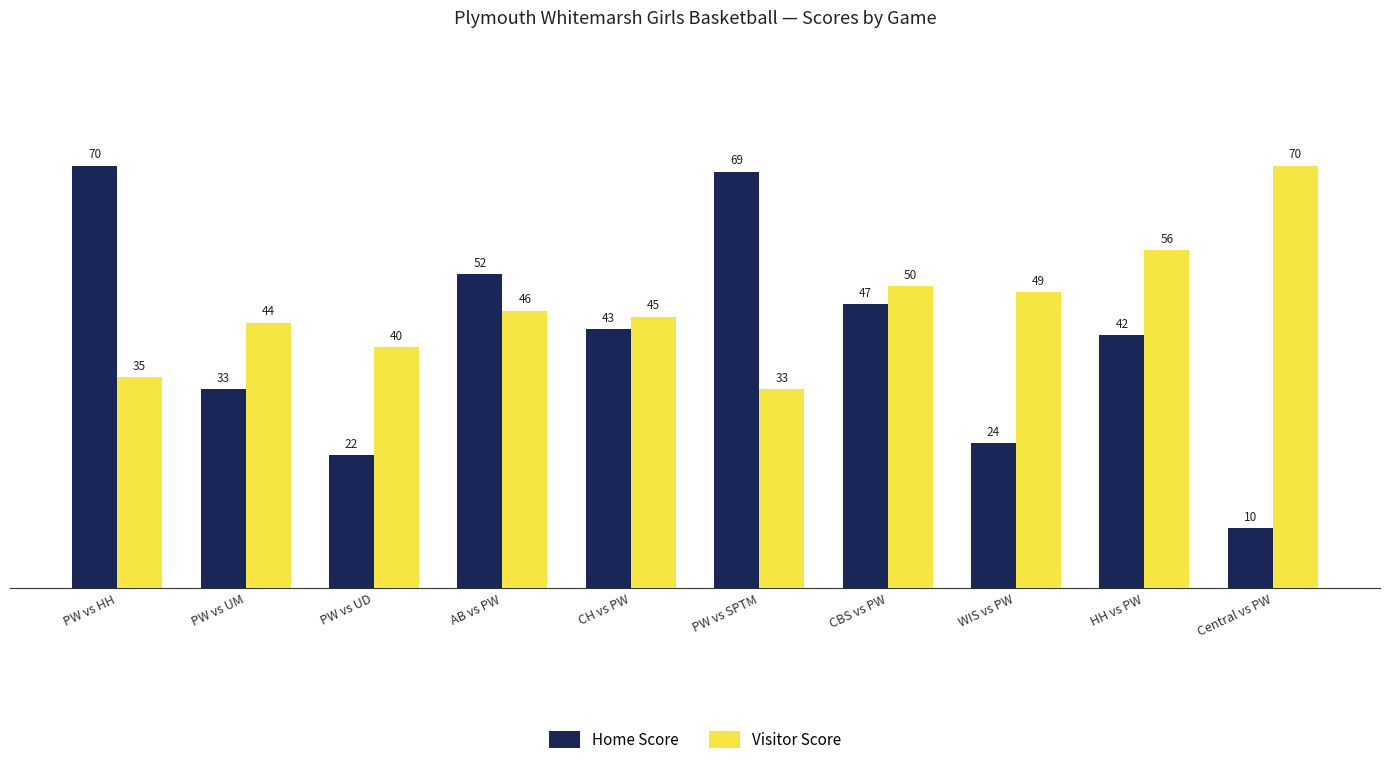

The value of Home Score at Central vs PW is 10. True or false?

True